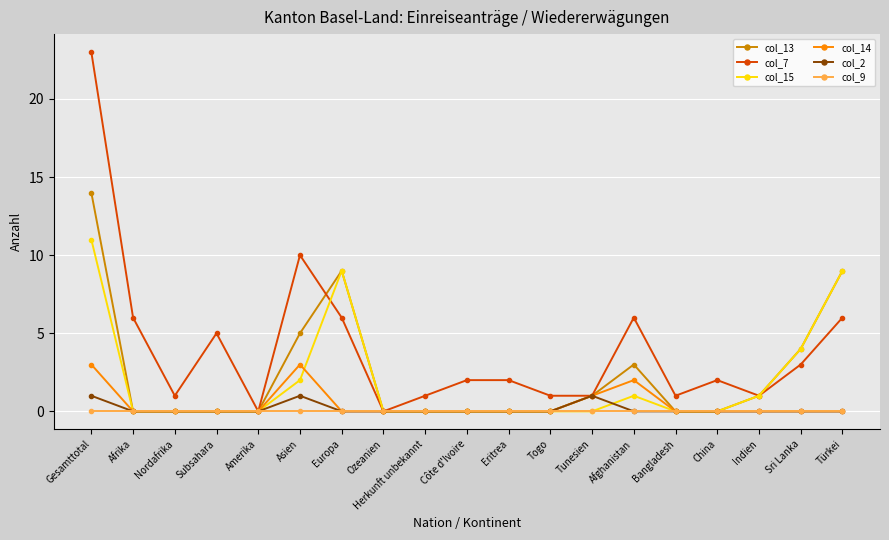

Is it true that col_15 equals 6 at Côte d'Ivoire?

False